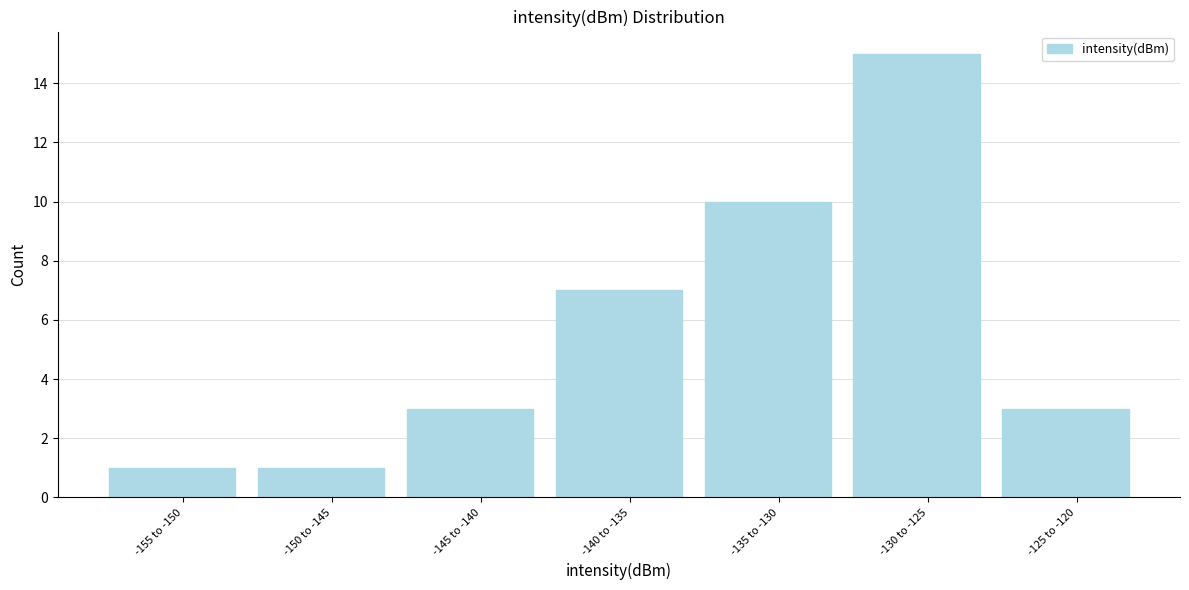

Reading left to right, list all the values displayed in this chart.

1	1	3	7	10	15	3